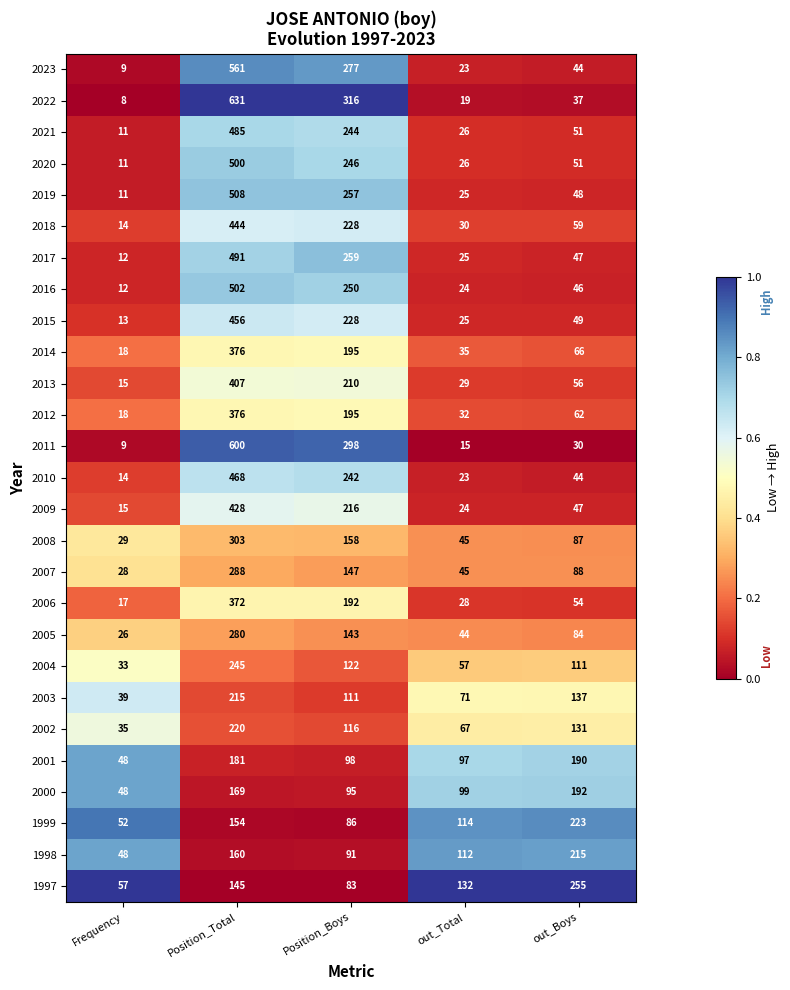

Which series has the largest total across all categories?

2022